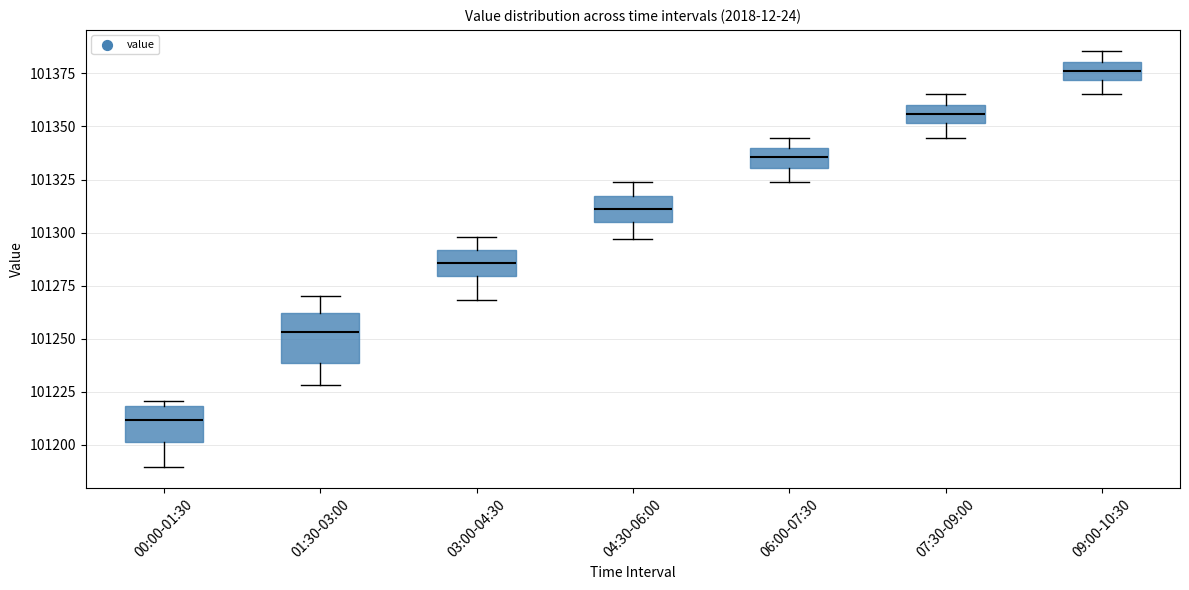

Which box has the lowest median line?

00:00-01:30